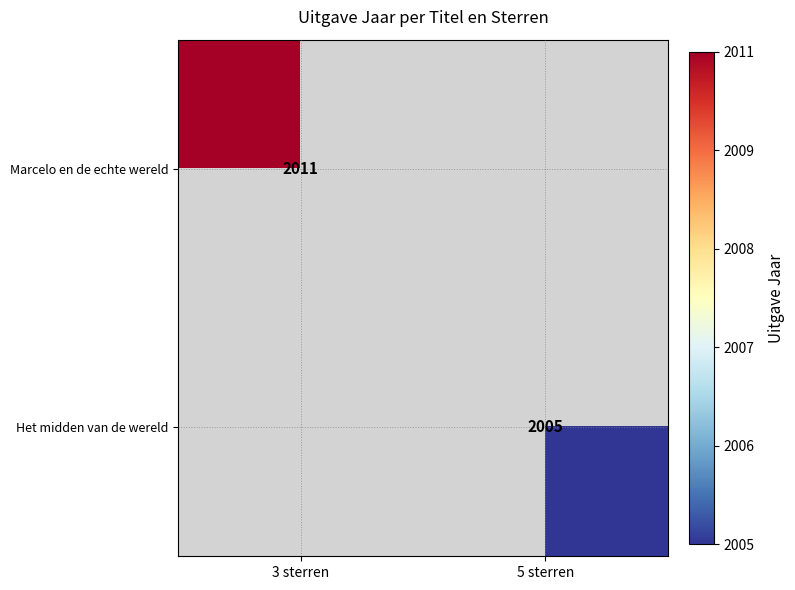

At which category does the chart reach its peak across all series?

3 sterren